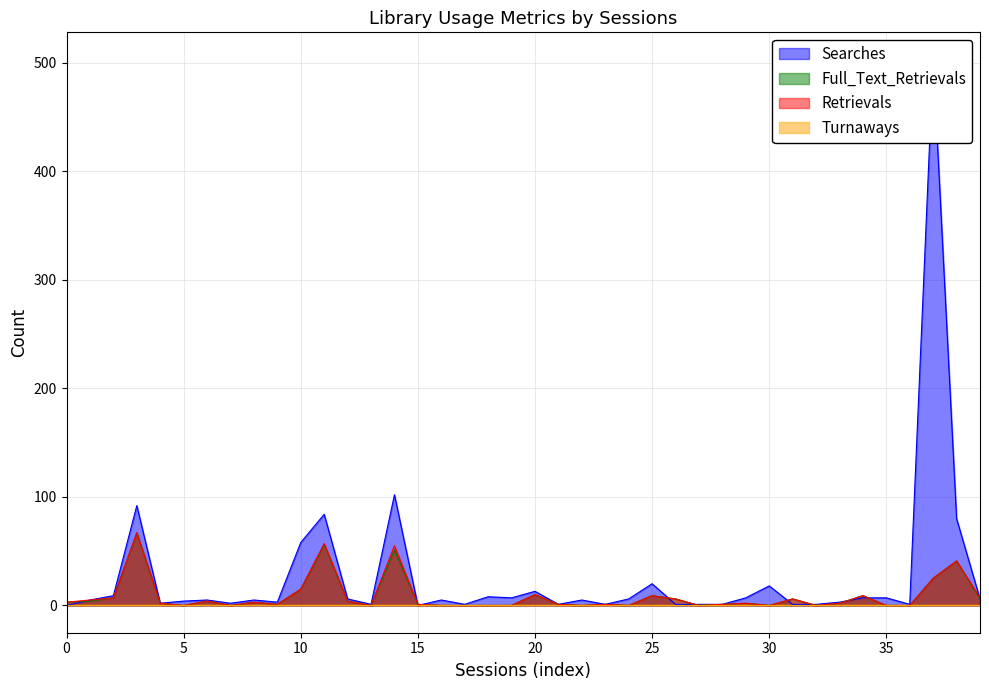

Does the chart have visible grid lines?

Yes